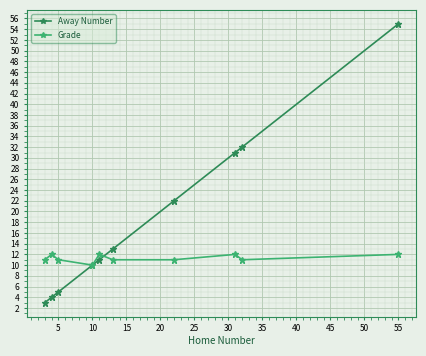

What is the smallest value displayed?

3